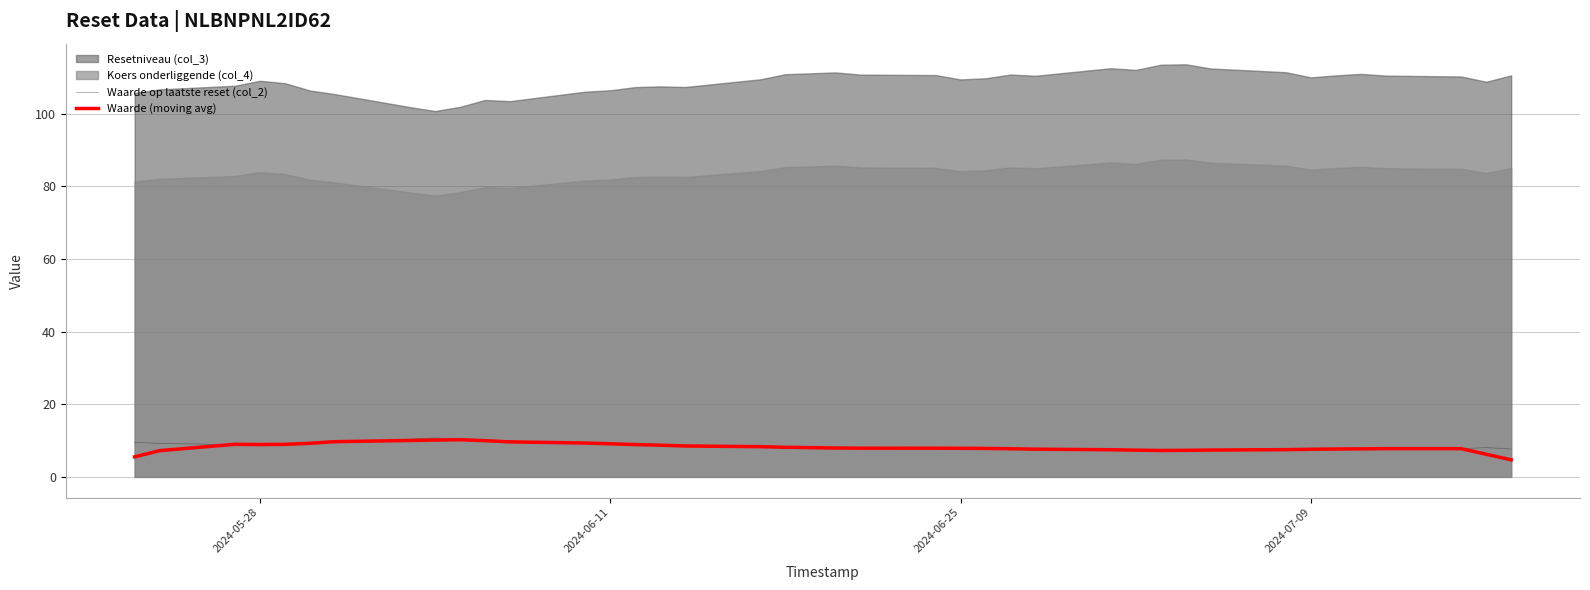

What is the minimum value for Waarde (moving avg)?

4.7